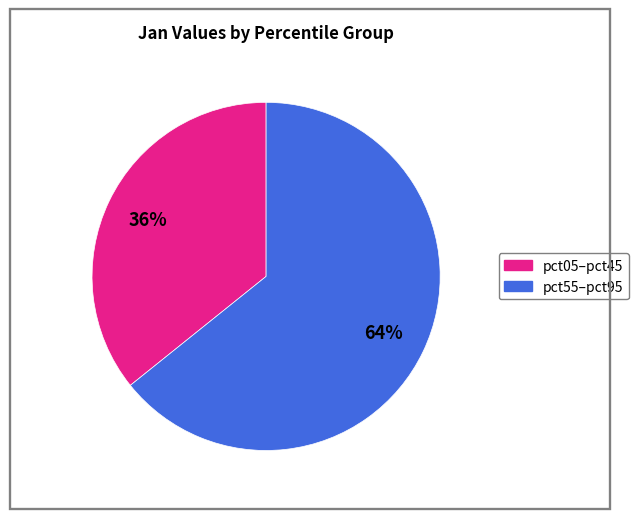

Is there a majority slice in this chart?

Yes